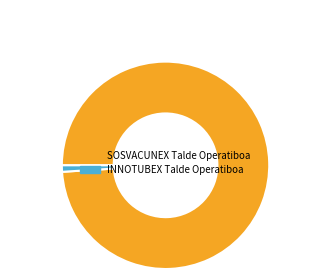

Does any single category account for the majority?

Yes